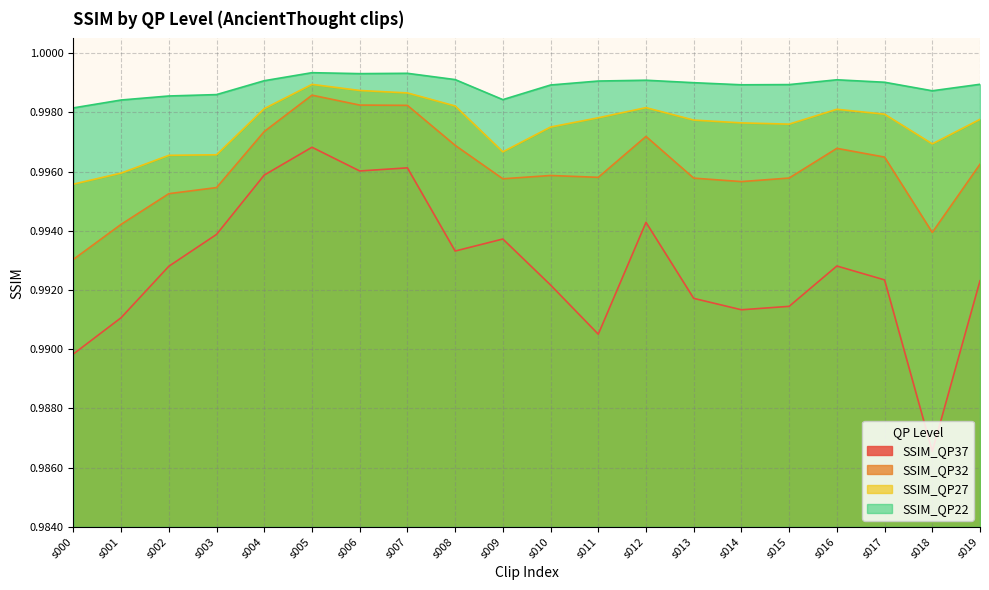

At which category does SSIM_QP37 reach its first local valley?

s006